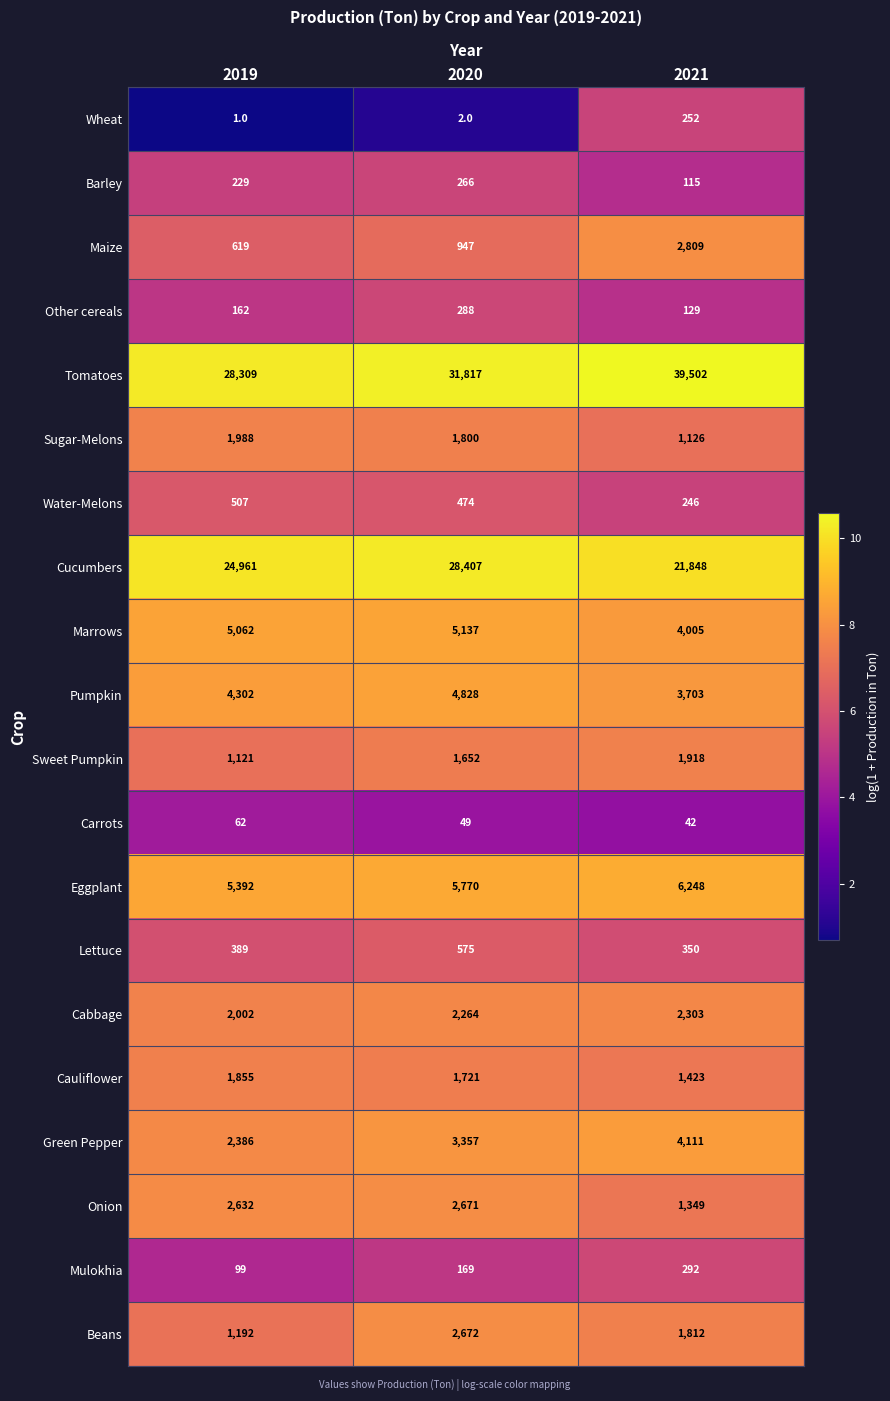

Which series has the widest spread of values?

Tomatoes